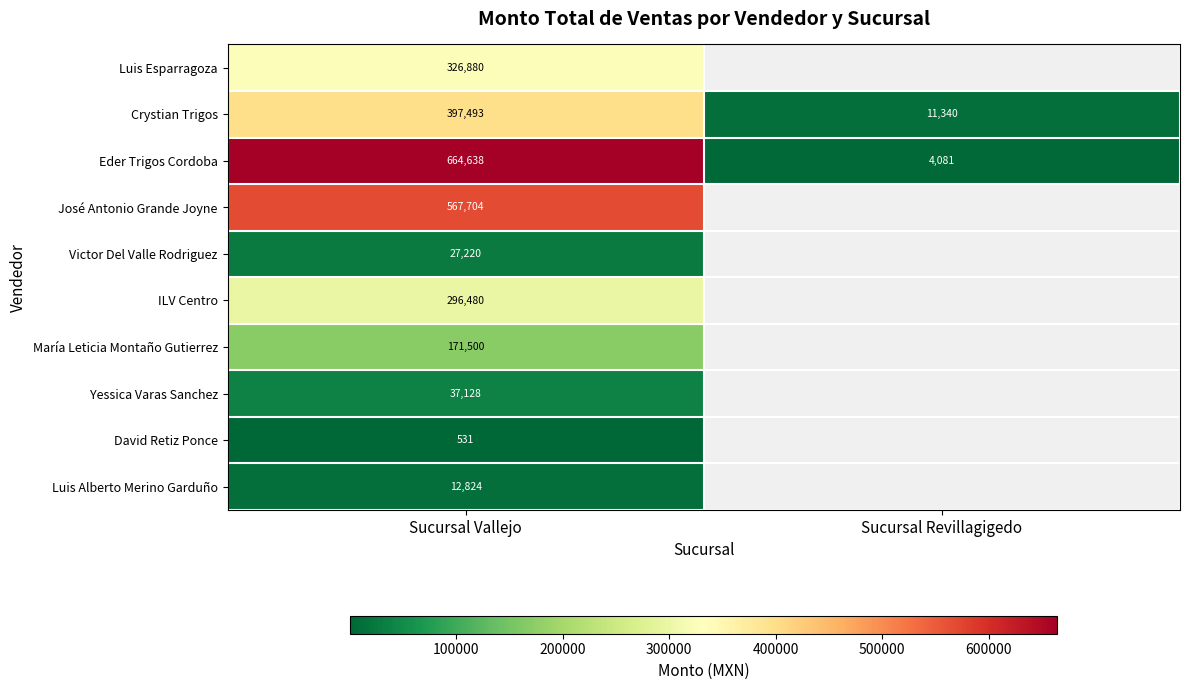

True or false: Yessica Varas Sanchez has a value of 37128 at Sucursal Vallejo.

True